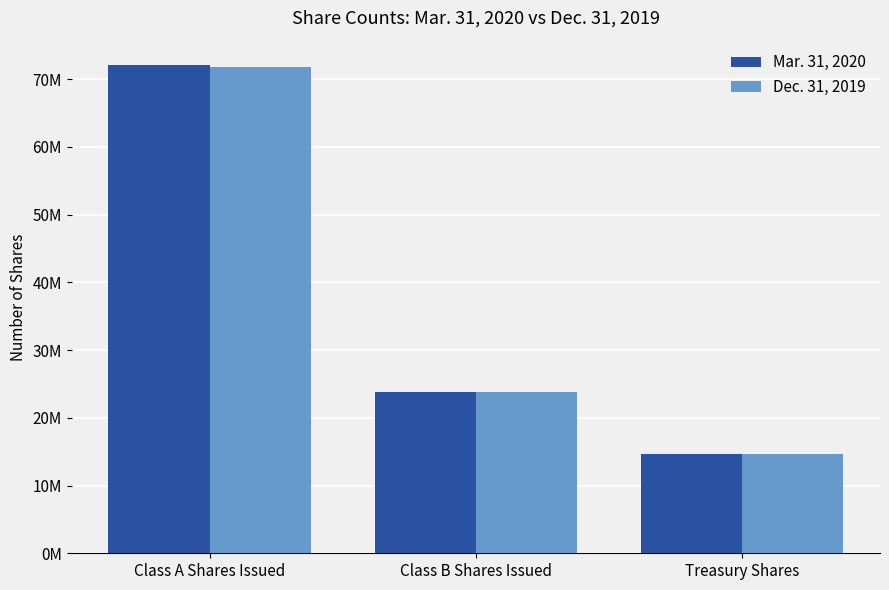

What are all the series names shown in the legend?

Mar. 31, 2020, Dec. 31, 2019